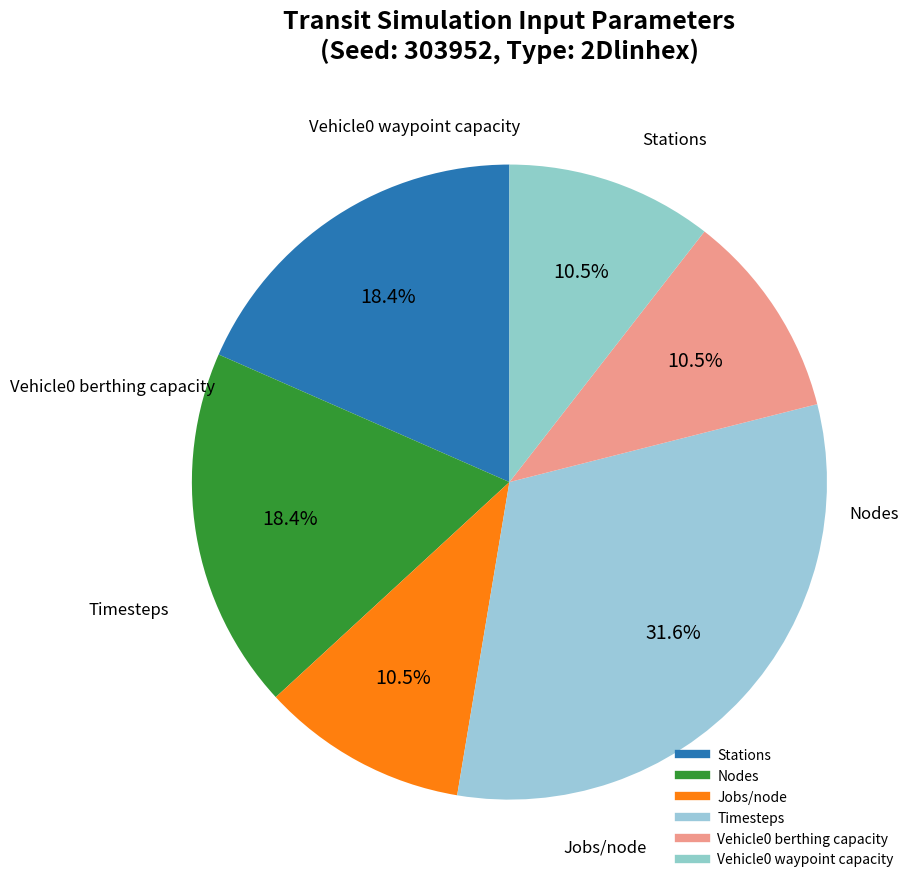

Between Timesteps and Stations, which is larger?

Timesteps